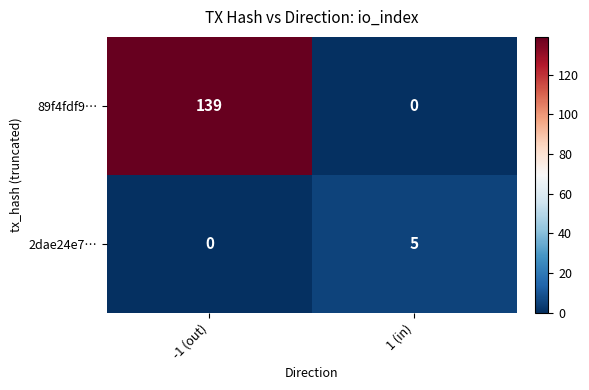

What is the total value across all series at 1 (in)?

5